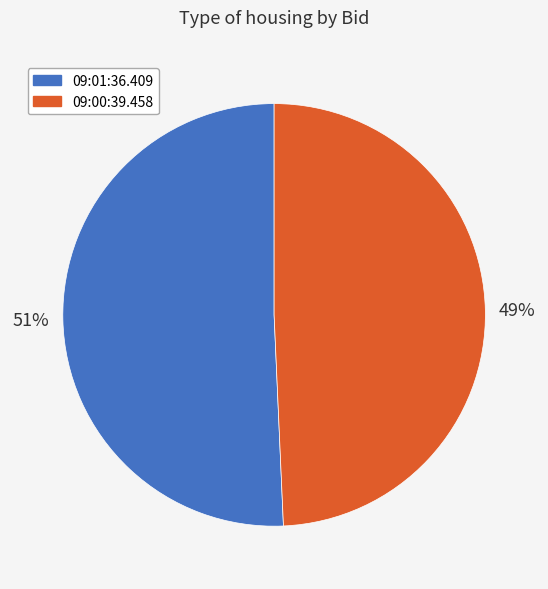

To the nearest percent, what is the combined percentage of 09:01:36.409 and 09:00:39.458?

100%